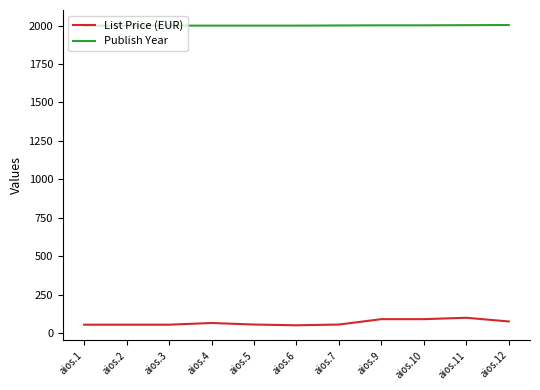

True or false: List Price (EUR) and Publish Year intersect in this chart.

False